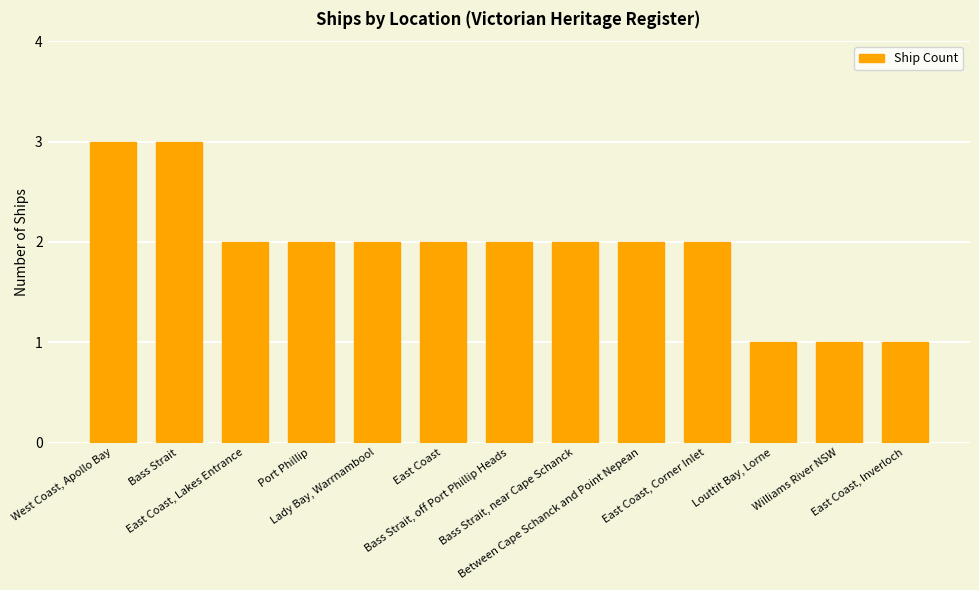

What is the difference between the maximum and second lowest values?

2